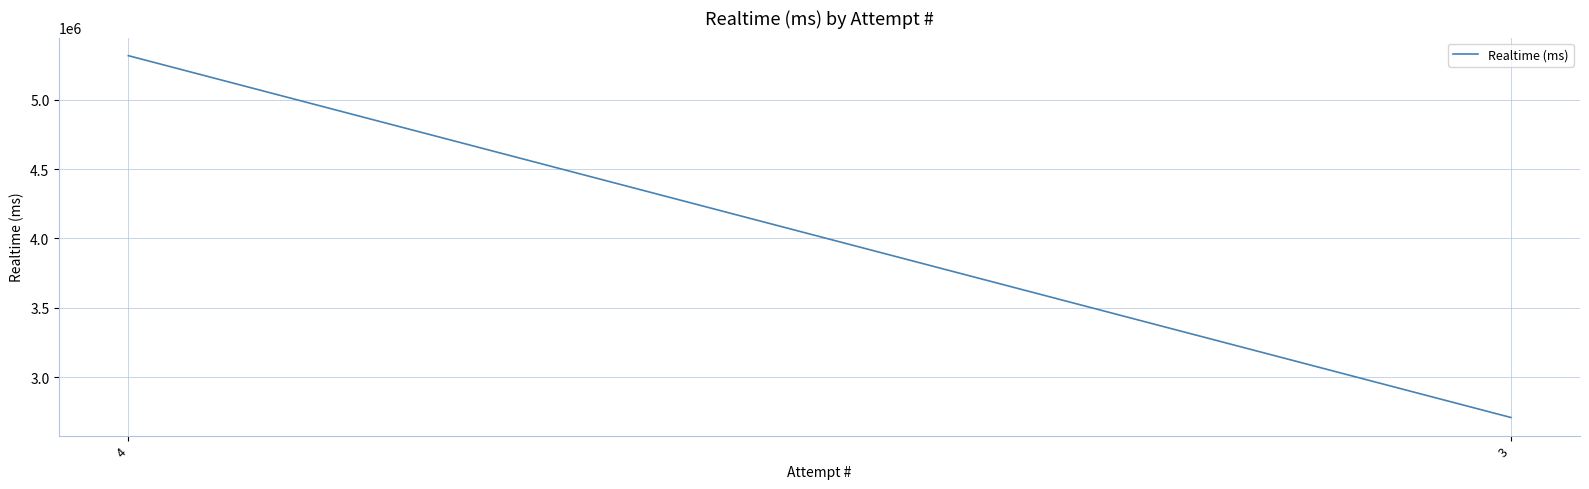

What is the value of the 2nd point from the left?

2709922